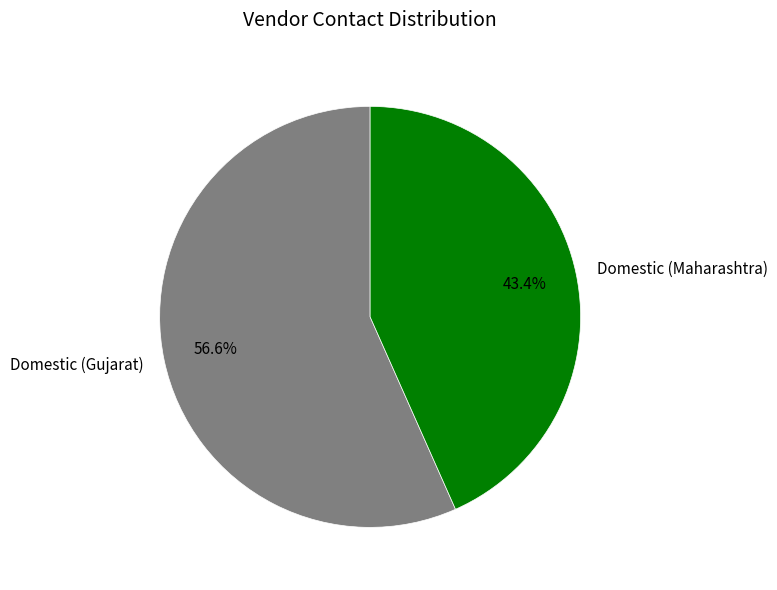

To the nearest percent, what is the difference between the largest and smallest slice percentages?

13%